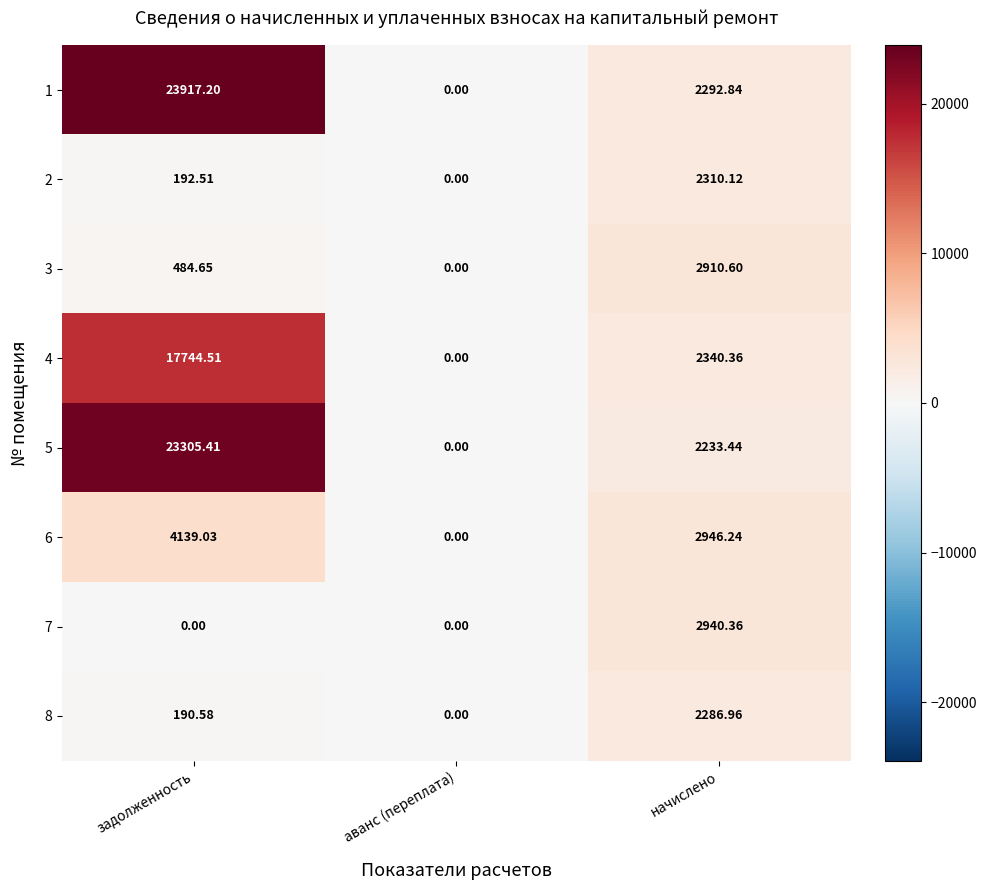

Rank the categories by 6 value from lowest to highest.

аванс (переплата), начислено, задолженность